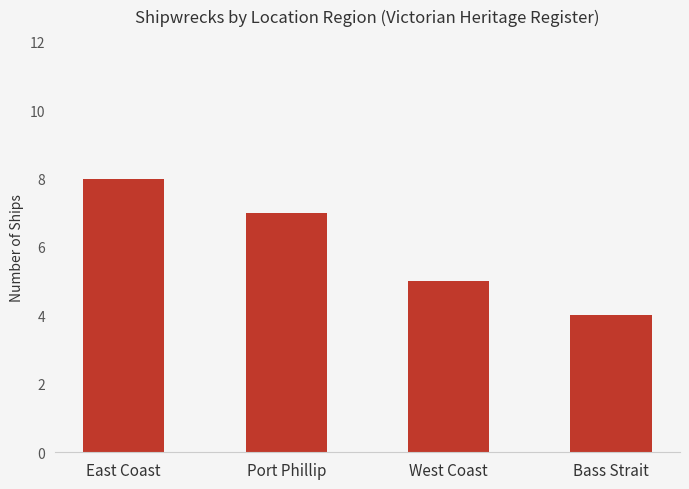

Rank the categories by value from highest to lowest.

East Coast, Port Phillip, West Coast, Bass Strait